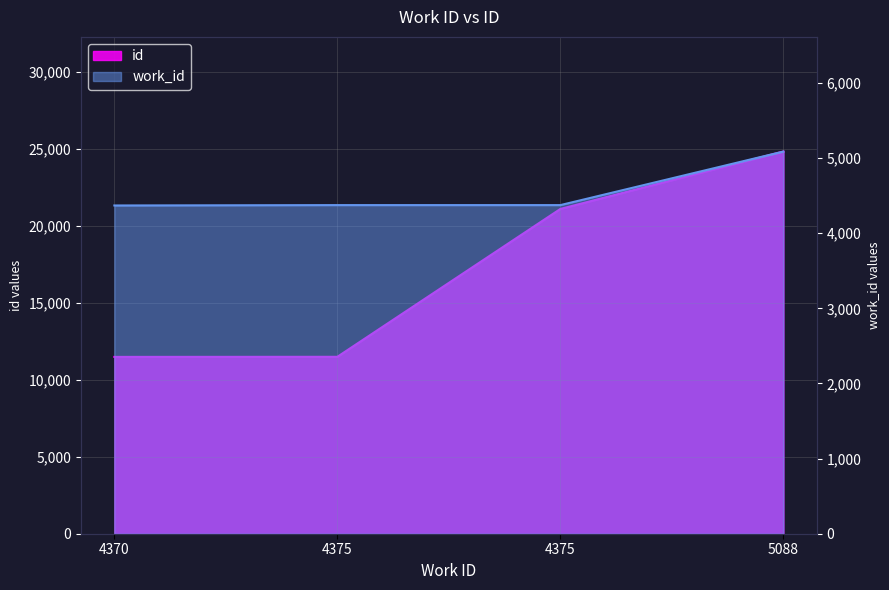

What value does the work_id series have at 4375?

4375